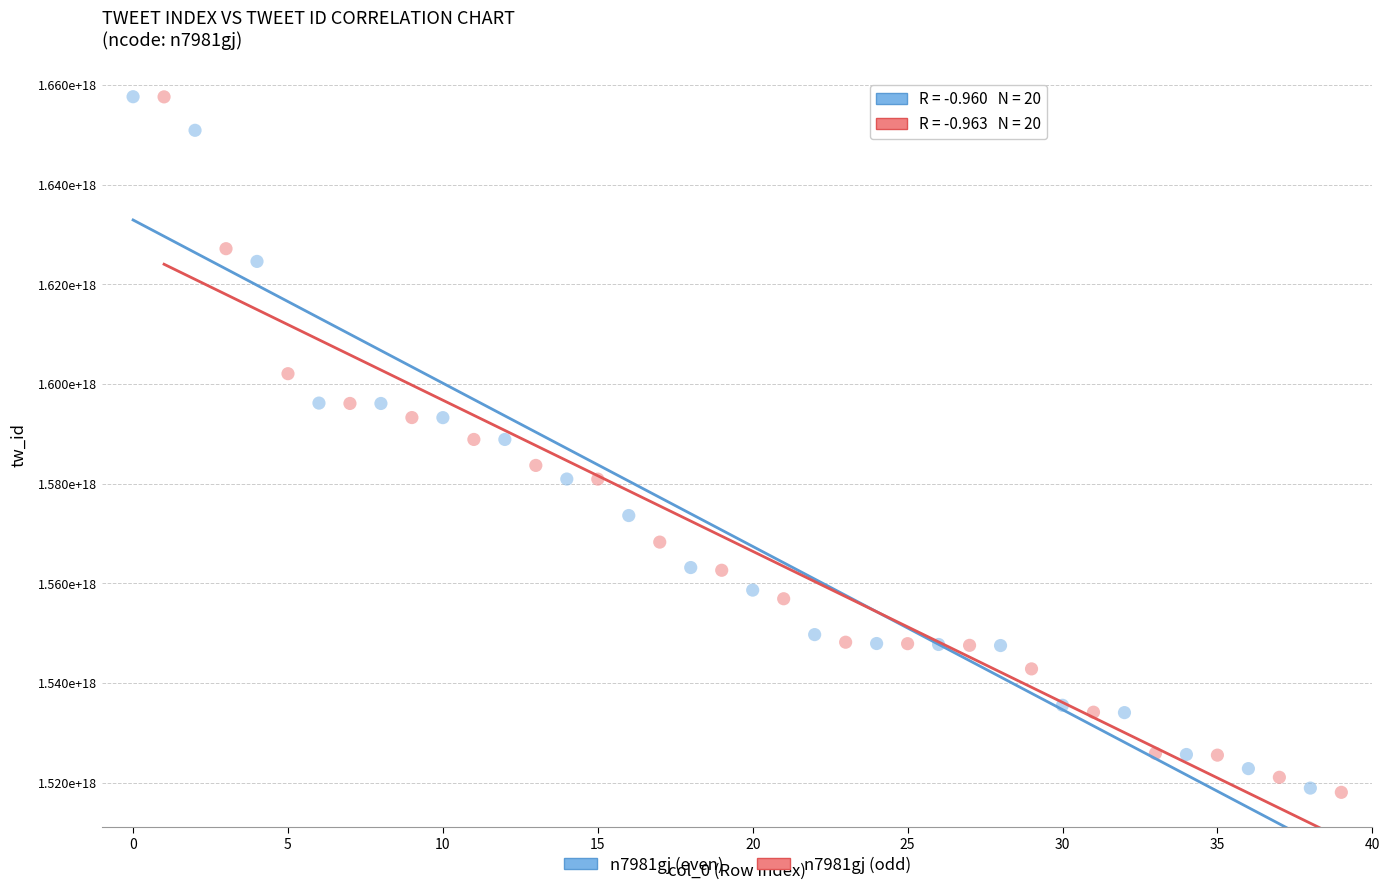

Which series has the widest spread of Y values?

n7981gj (odd)